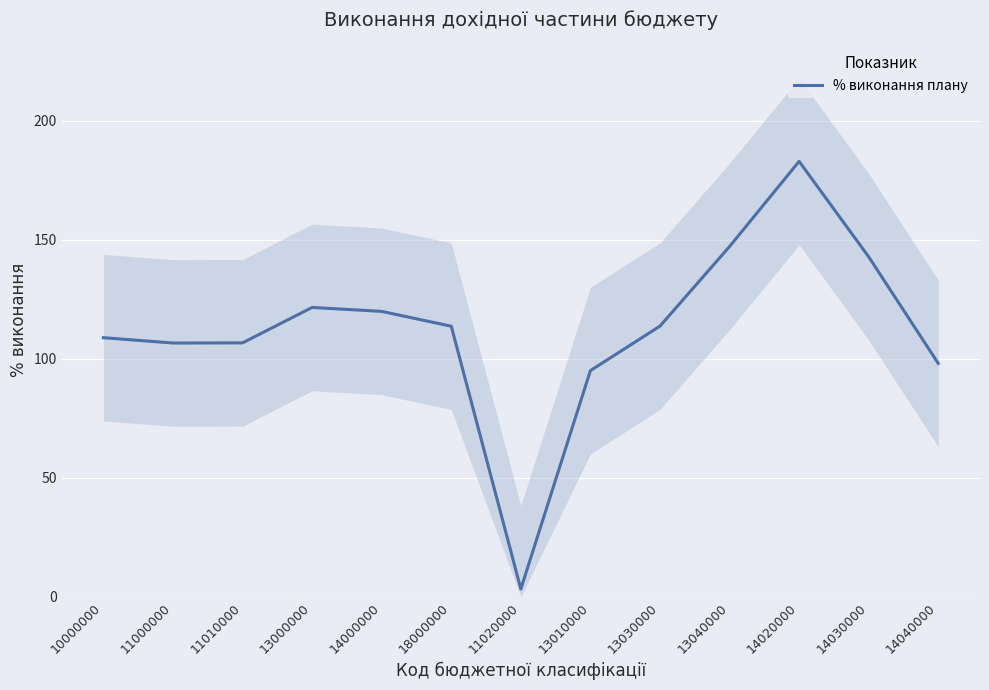

List the labels in order of value, largest first.

14020000, 13040000, 14030000, 13000000, 14000000, 13030000, 18000000, 10000000, 11010000, 11000000, 14040000, 13010000, 11020000